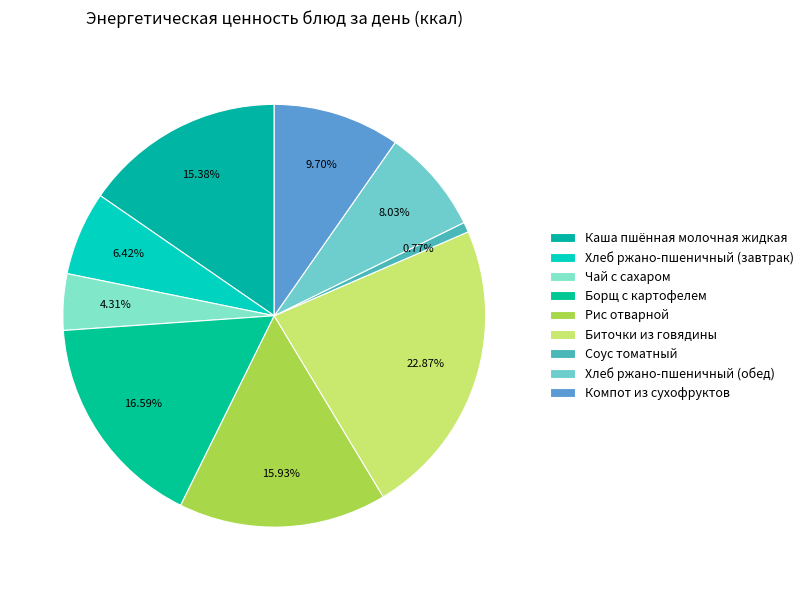

Between Хлеб ржано-пшеничный (обед) and Биточки из говядины, which is larger?

Биточки из говядины